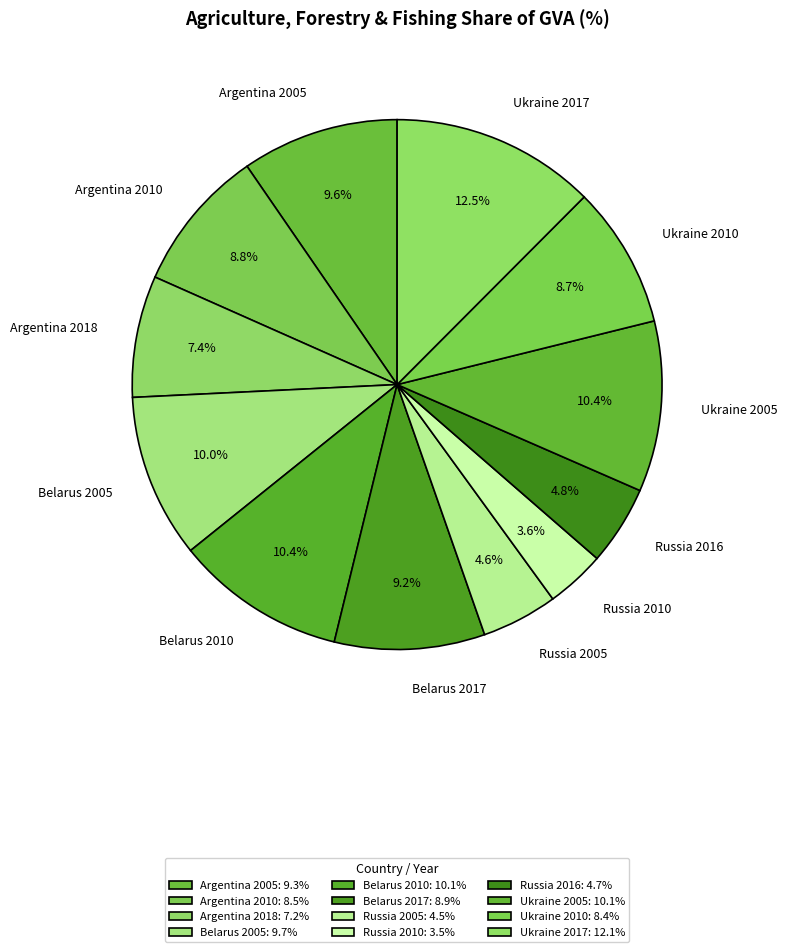

Combined, what portion of the pie is Argentina 2010 and Argentina 2018?

16.2%